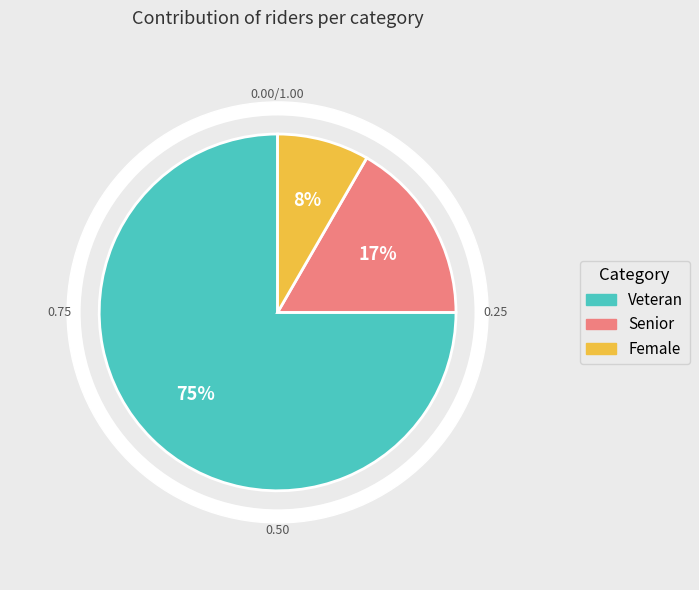

Which category has the biggest portion of the pie?

Veteran